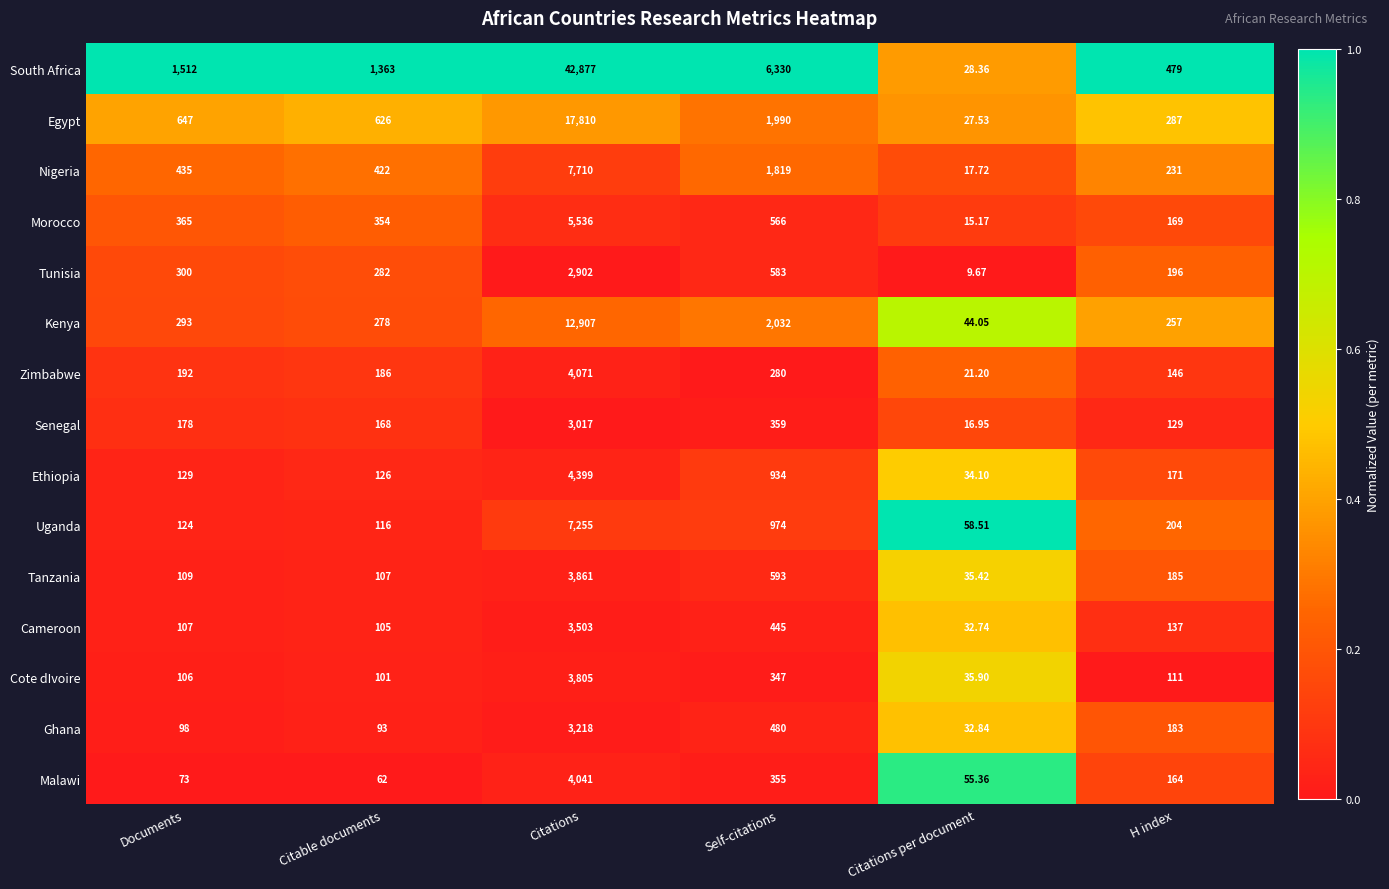

Which category has the highest value in the Ghana series?

Citations